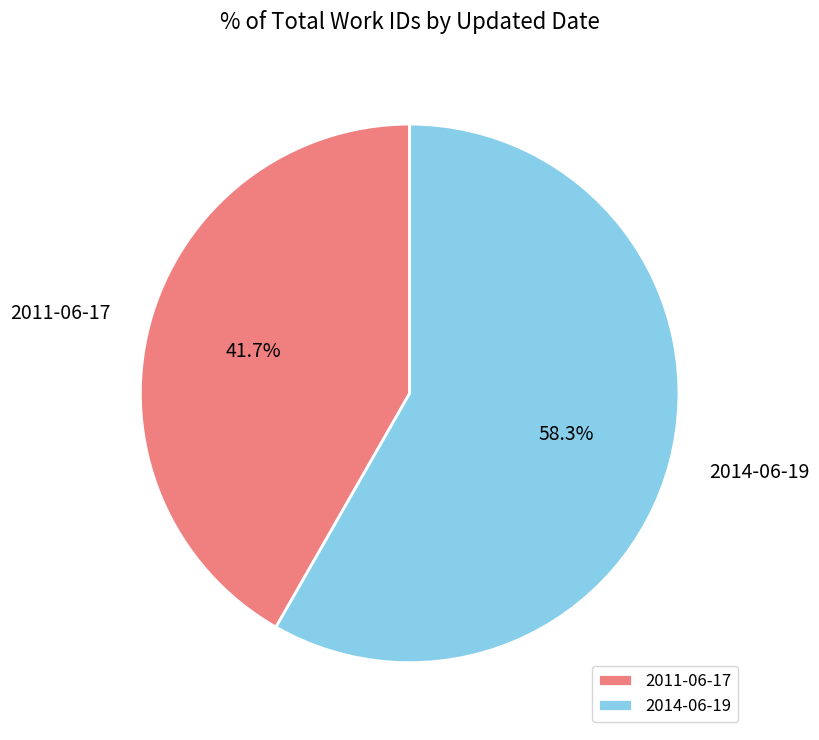

Is it true that 2014-06-19 is 58% of the pie?

True